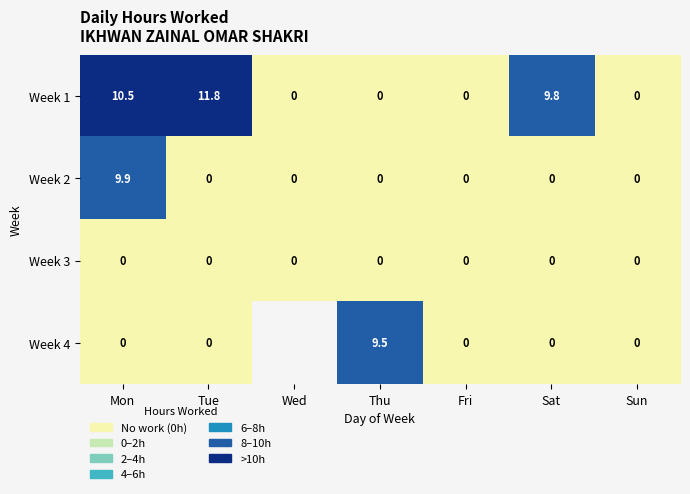

How many values in Week 1 are above zero?

3